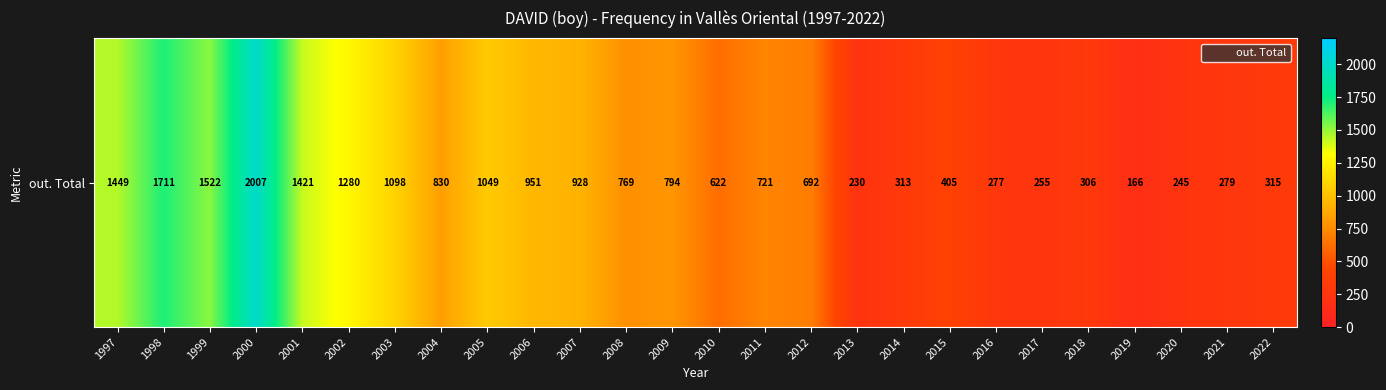

Reading right to left, transcribe all the data shown in this chart.

315	279	245	166	306	255	277	405	313	230	692	721	622	794	769	928	951	1049	830	1098	1280	1421	2007	1522	1711	1449